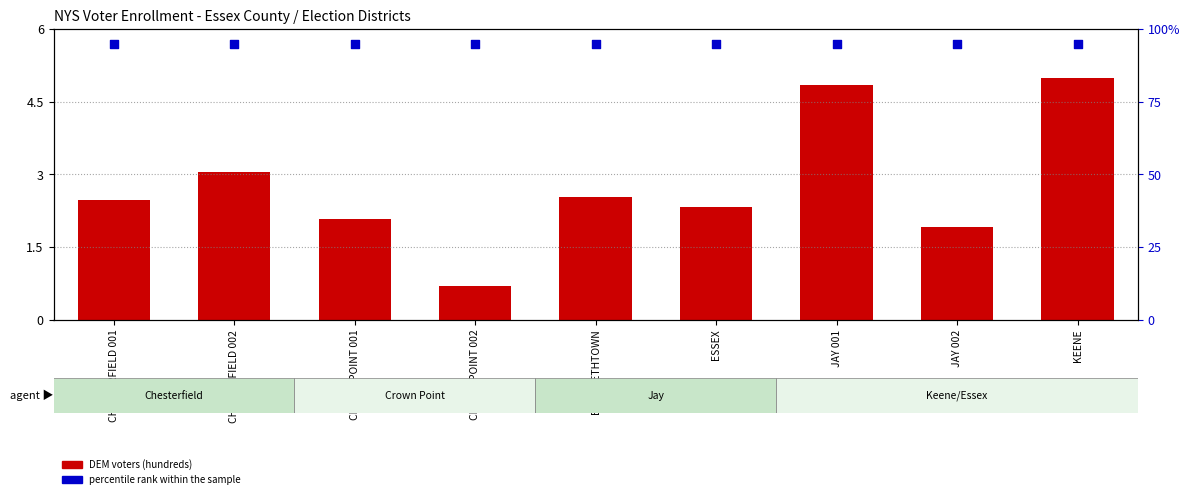

Which series reaches the minimum Y coordinate?

DEM (hundreds)